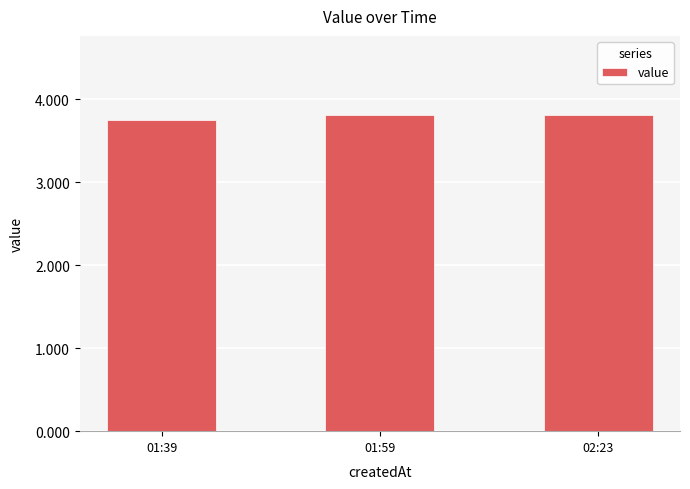

Where is the data nearest to the value 3?

01:39